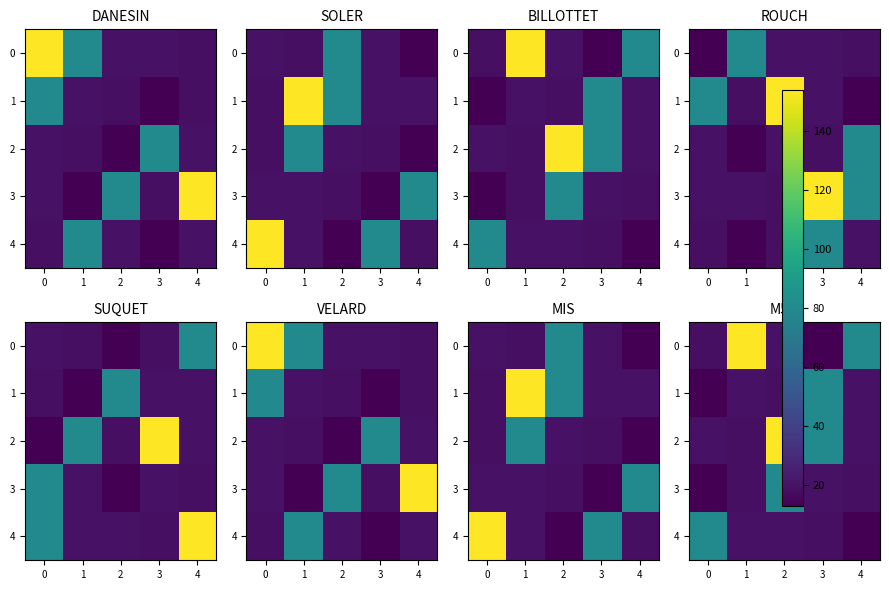

True or false: 2 has a value of 11 at 4.

False